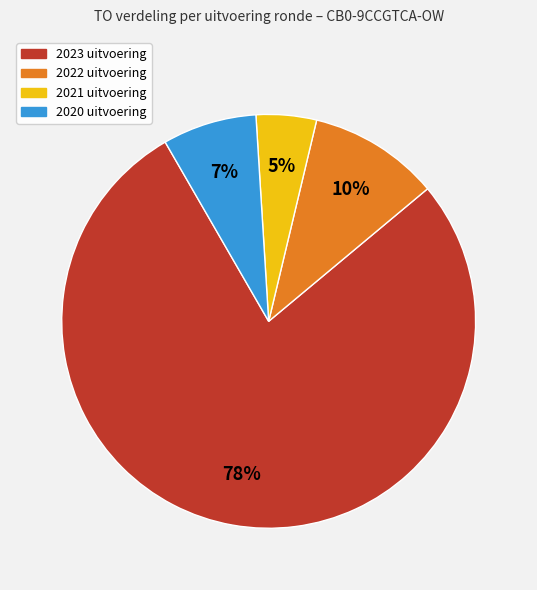

To the nearest percent, what is the average slice percentage?

25%